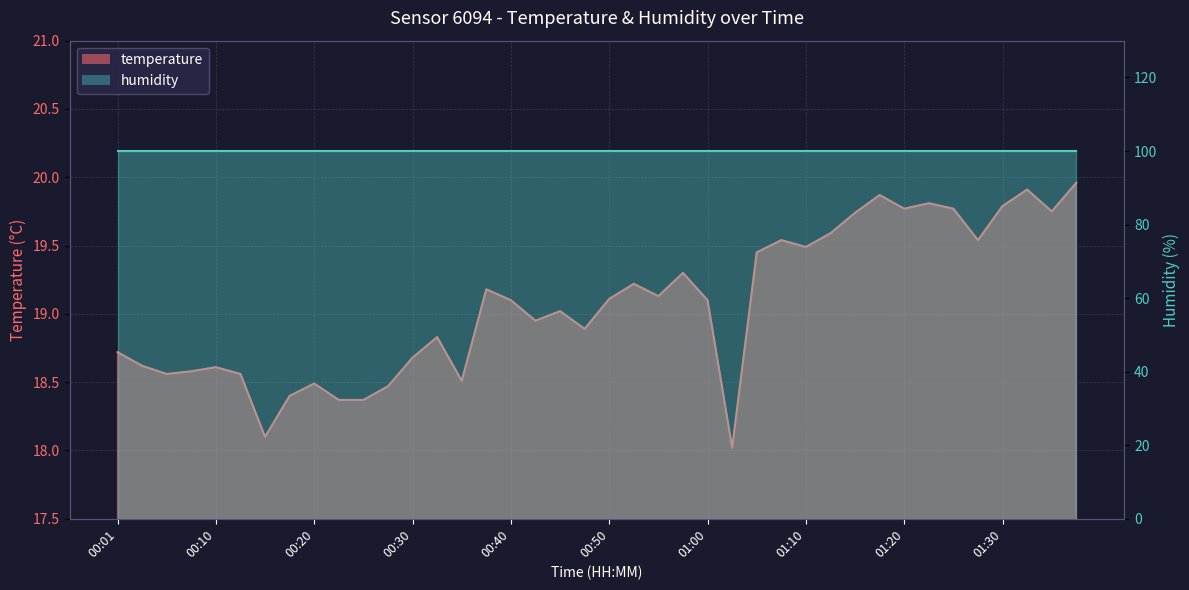

What is the ratio of the value at 01:22 to the value at 00:52?

1.0